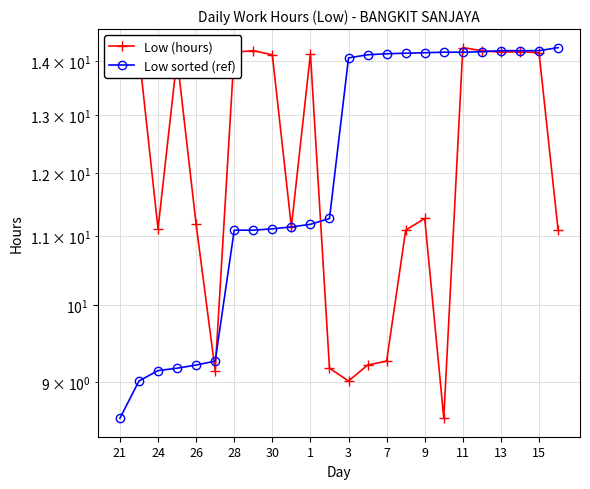

What is the lowest value of the Low (hours) series?

8.6